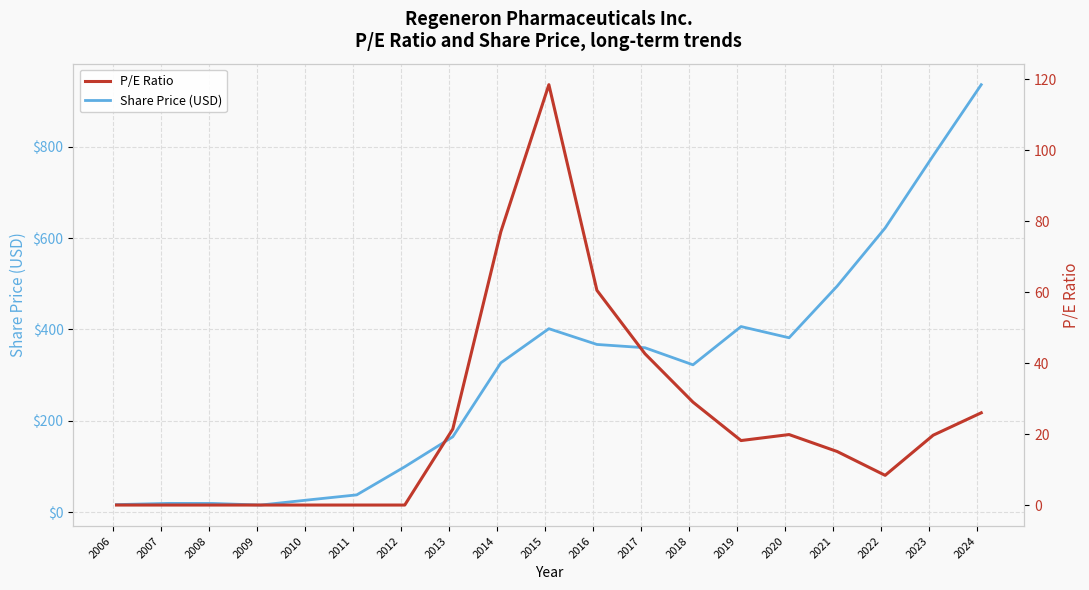

What are all the series names shown in the legend?

Share Price (USD), P/E Ratio